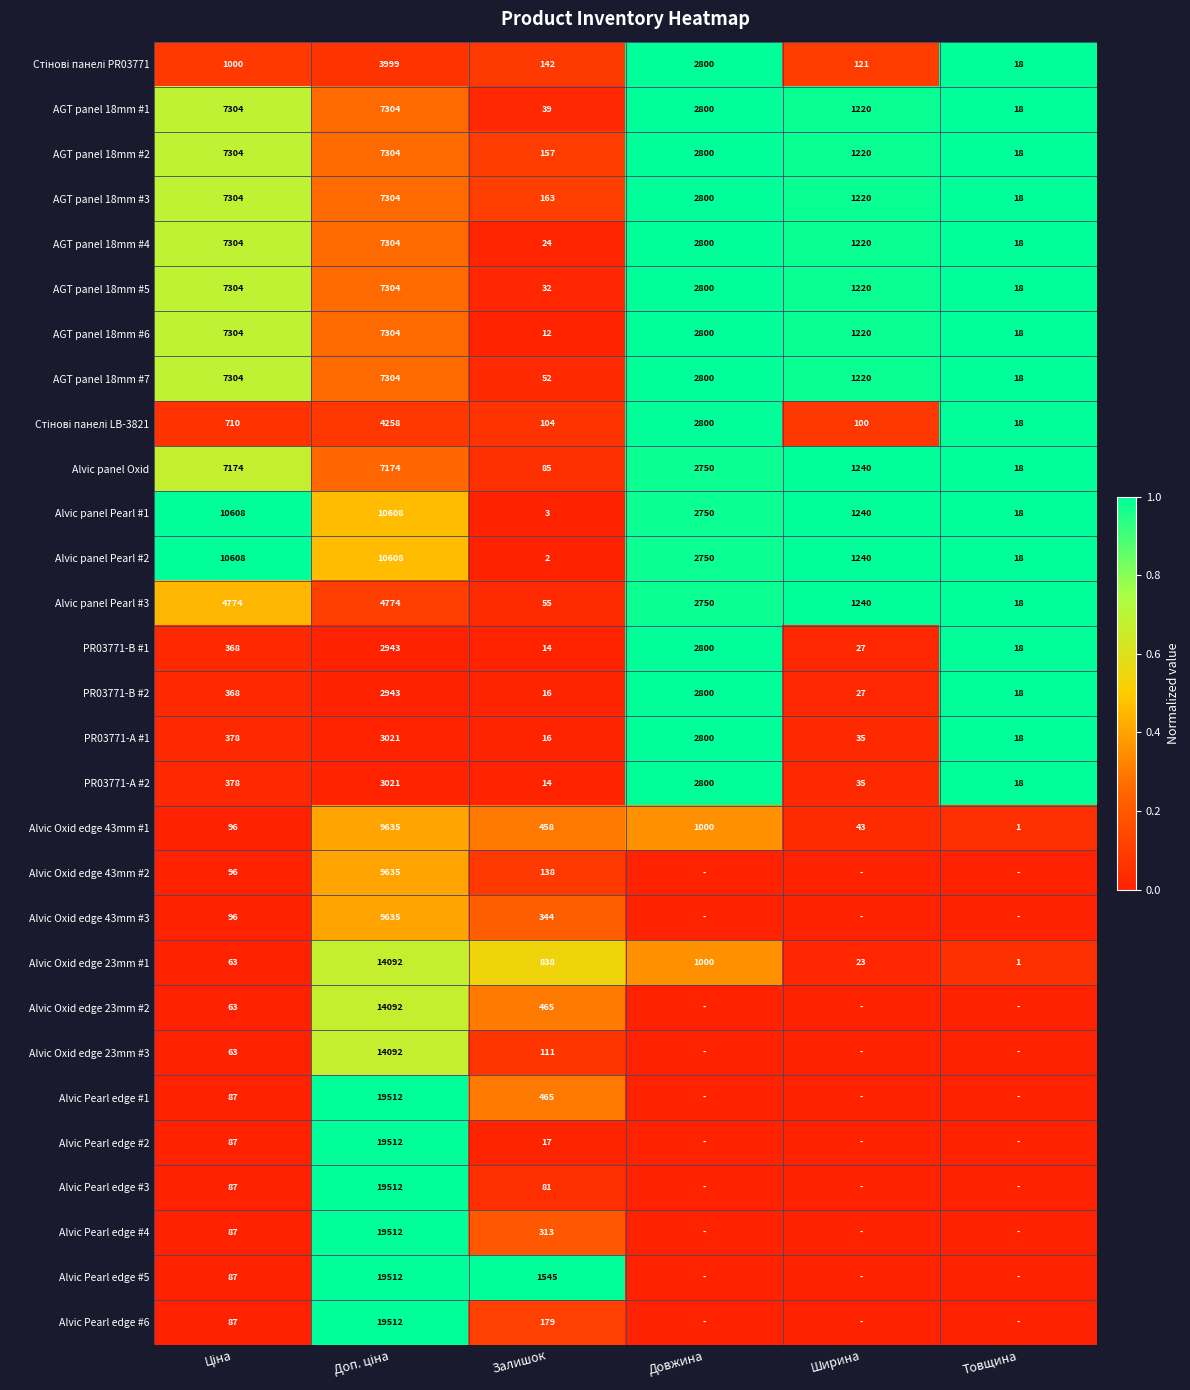

What is the maximum value for AGT panel 18mm #1?

7304